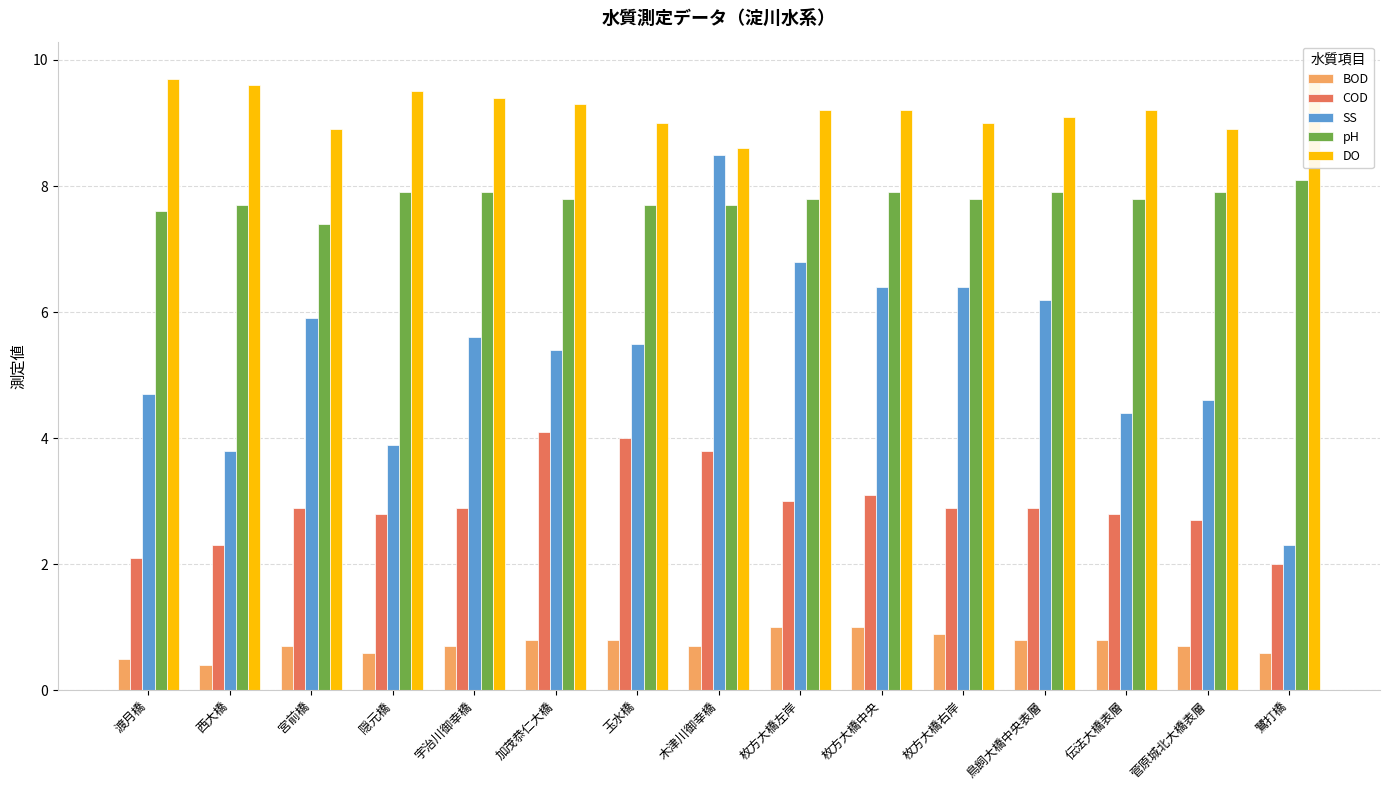

What position from the left is 木津川御幸橋?

8